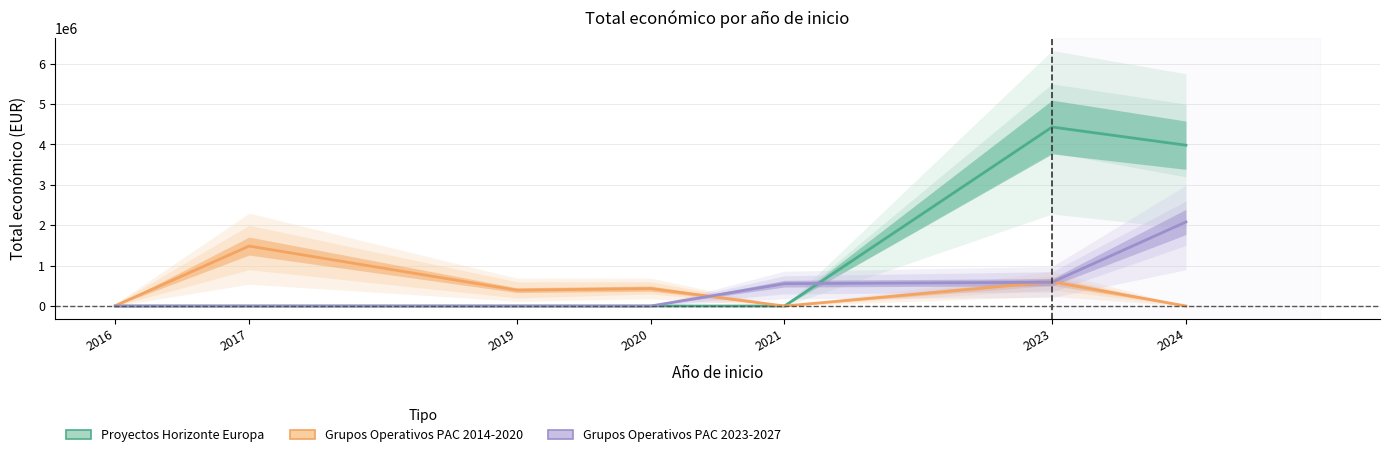

Which category has the highest value in the Grupos Operativos PAC 2023-2027 series?

2024